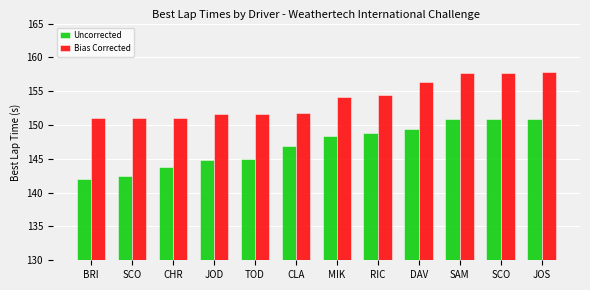

At how many categories does at least one series exceed 142?

12